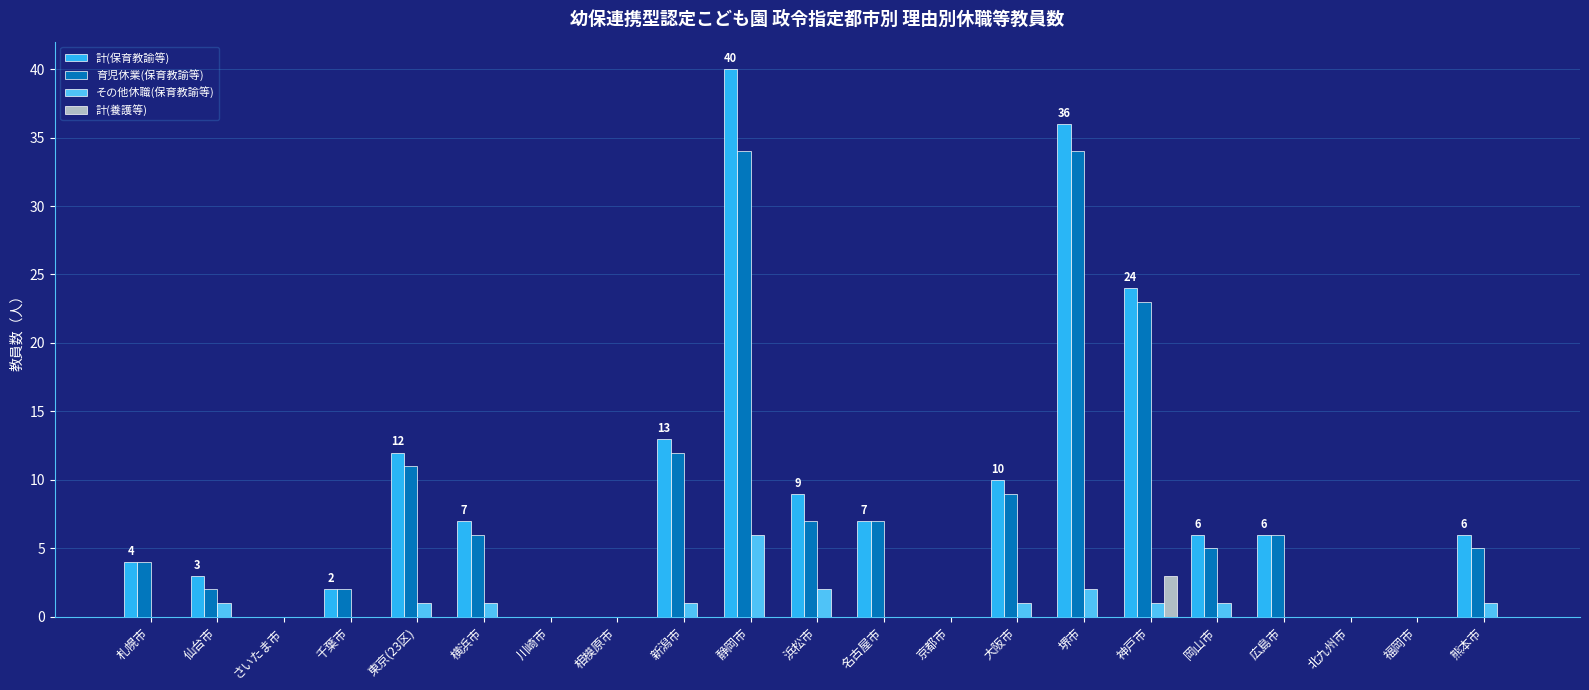

What is the total value across all series at 横浜市?

14